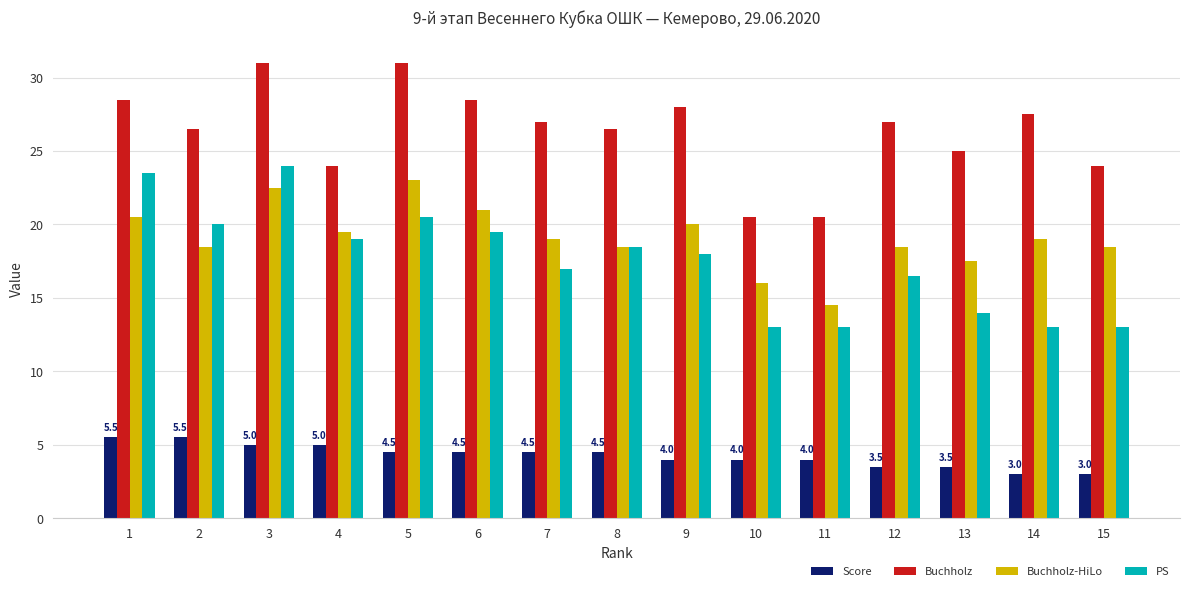

At which category is the sum across all series the highest?

3